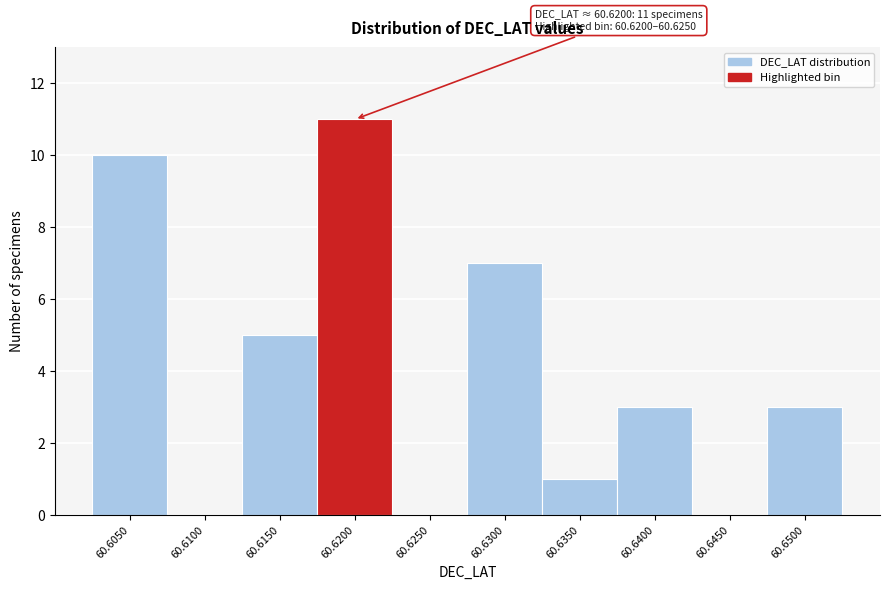

Reading left to right, what are all the values shown in this chart?

60.6050=10	60.6100=0	60.6150=5	60.6200=11	60.6250=0	60.6300=7	60.6350=1	60.6400=3	60.6450=0	60.6500=3